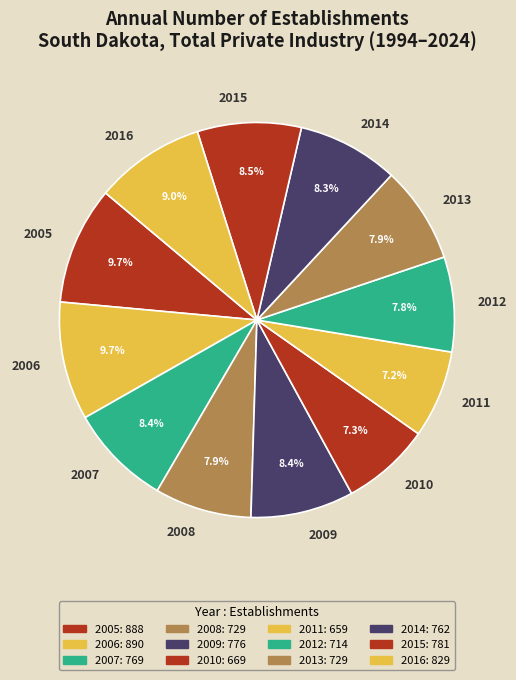

To the nearest percent, what is the average slice percentage?

8%